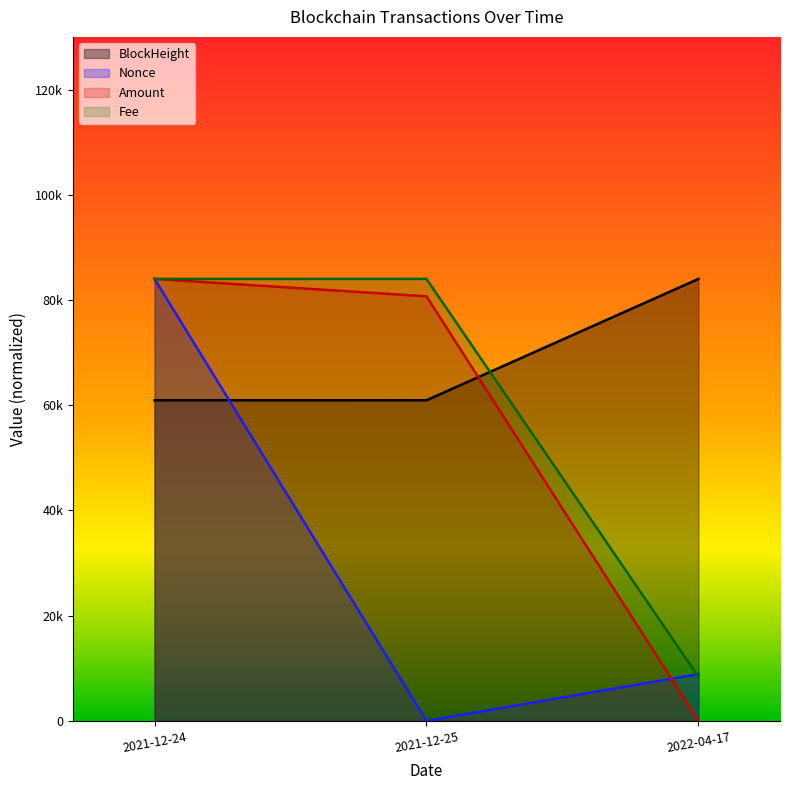

Does the chart display data point markers on the line(s)?

No